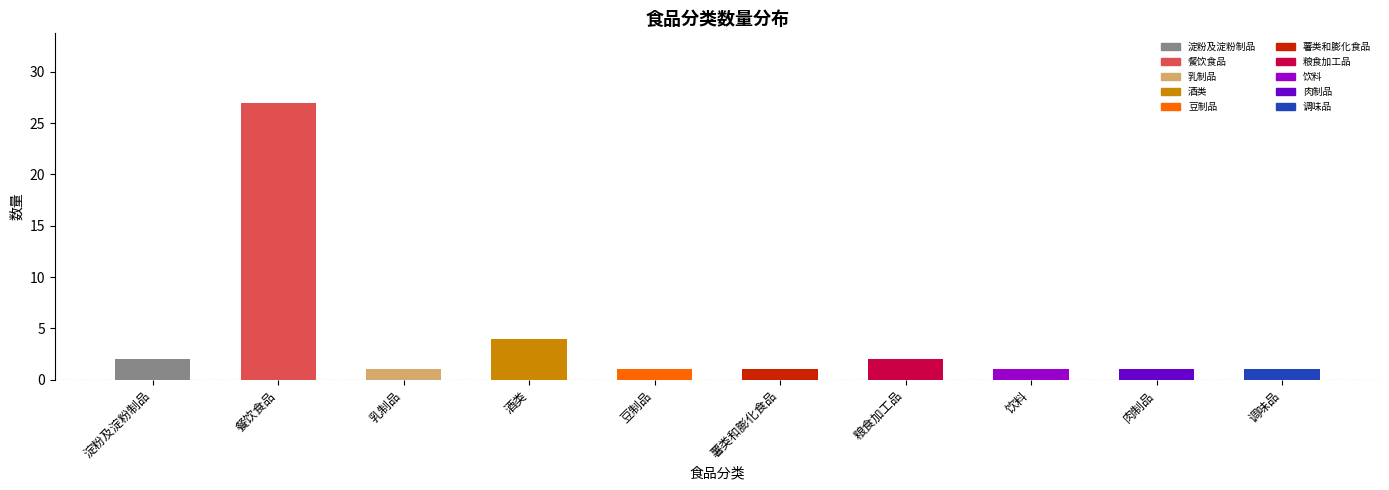

How many categories are shown in the chart?

10